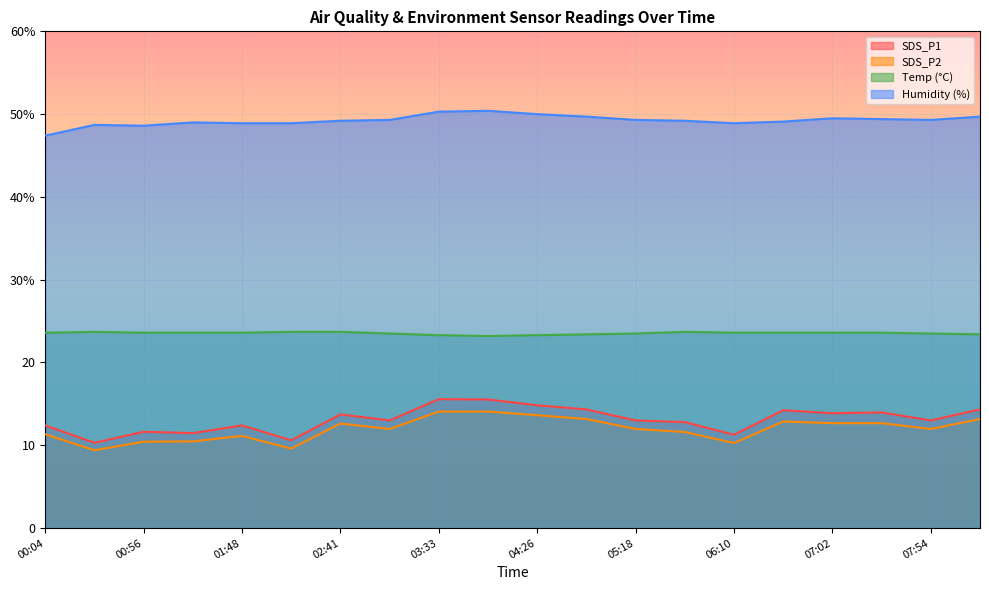

What is the spread (max minus min) of values at 00:56?

38.2